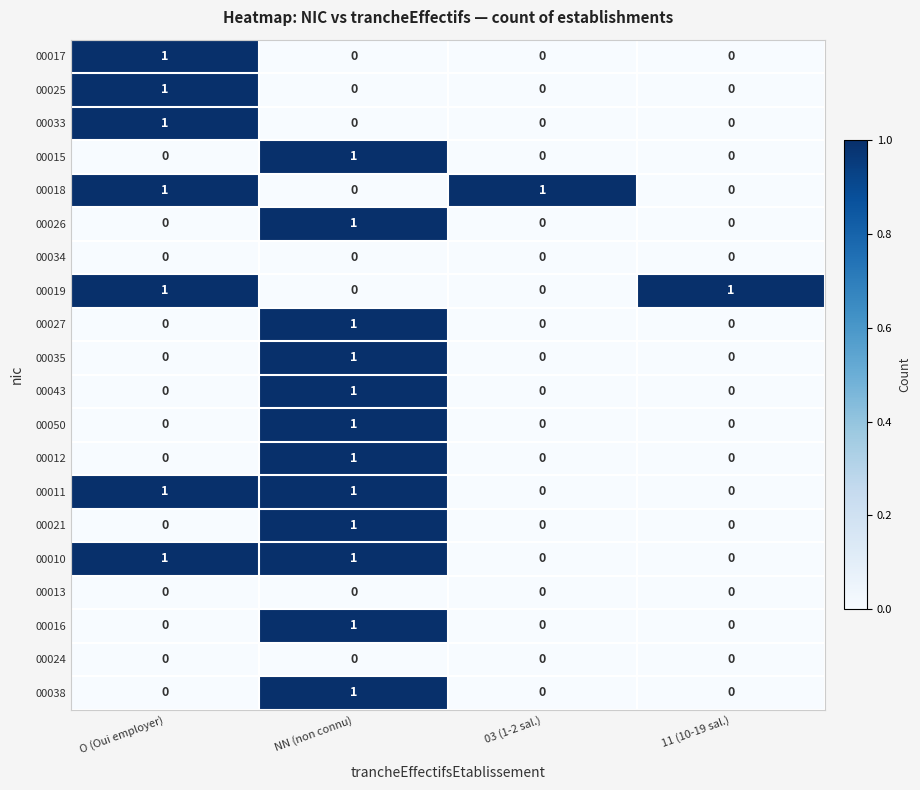

Count the 00016 values in the range 0 to 1.

4